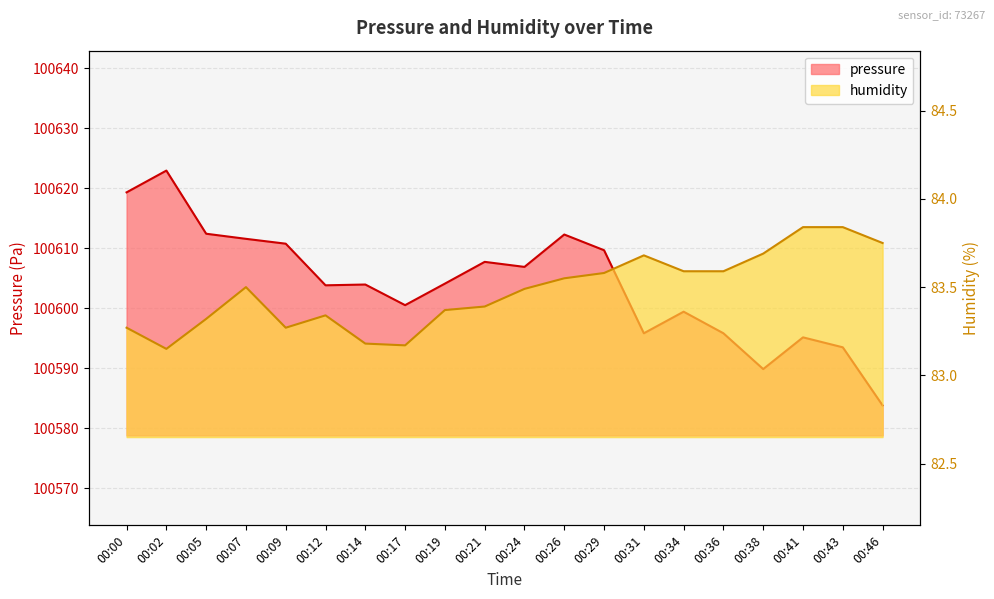

Does the chart have visible grid lines?

Yes